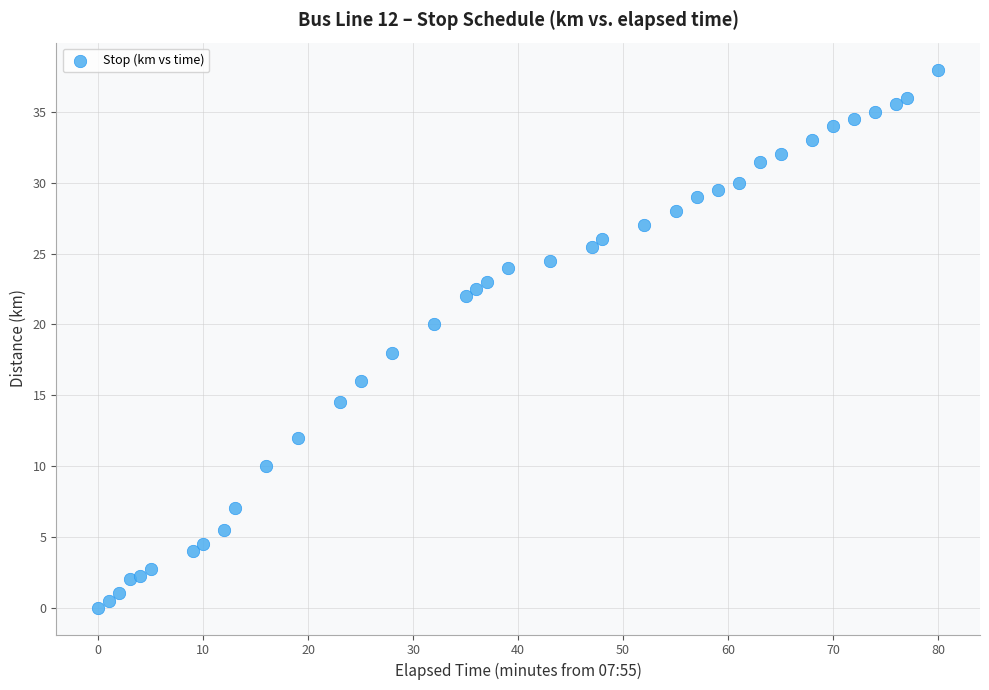

What is the range of X values (max minus min)?

80.0